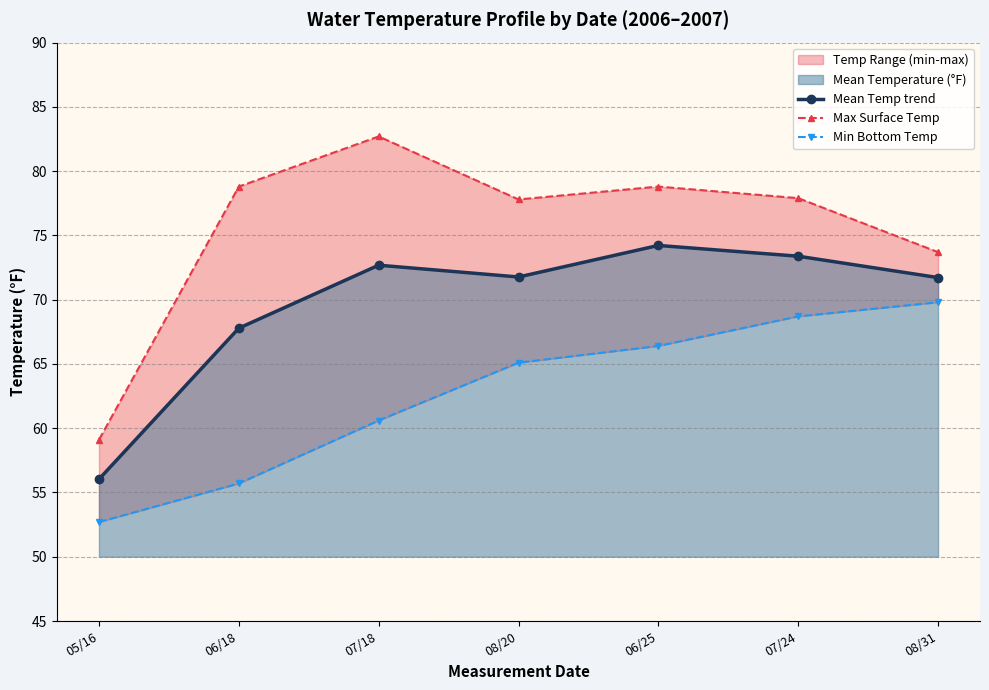

Which series has the largest total across all categories?

Max Surface Temp